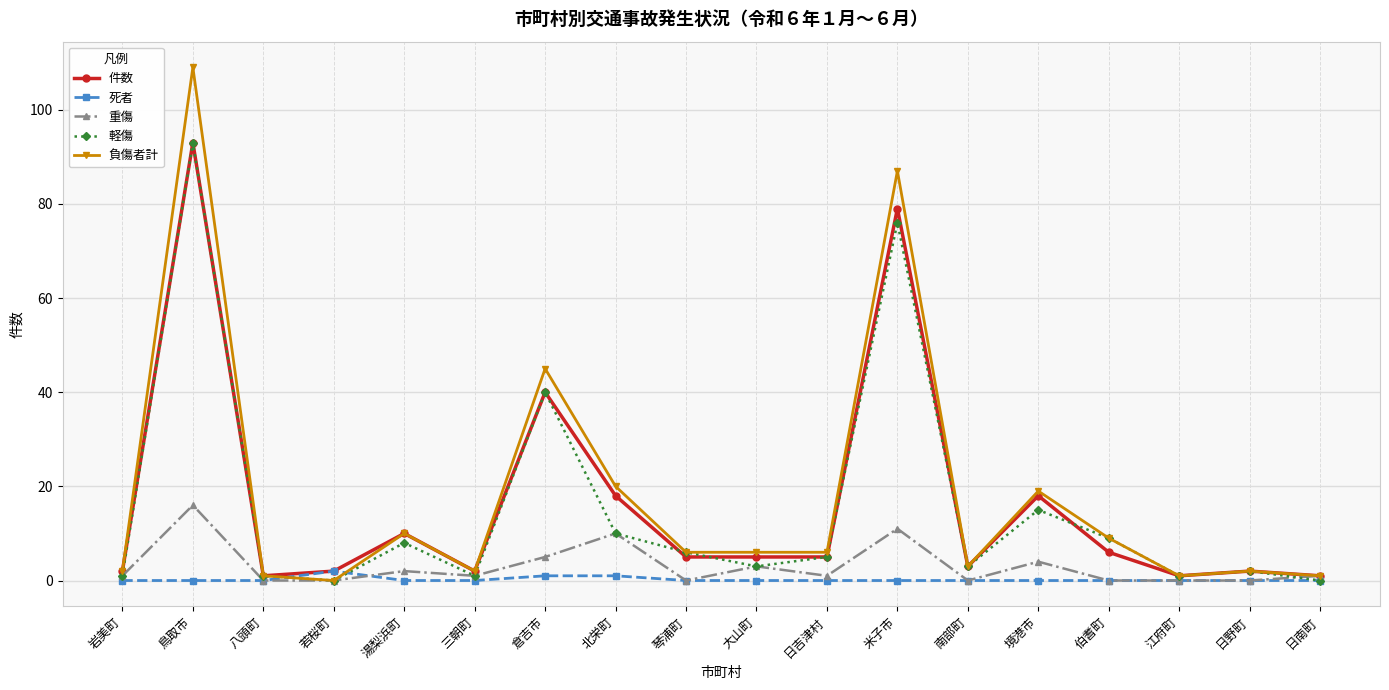

Is the value of 死者 at 倉吉市 greater than the value of 負傷者計 at 琴浦町?

No